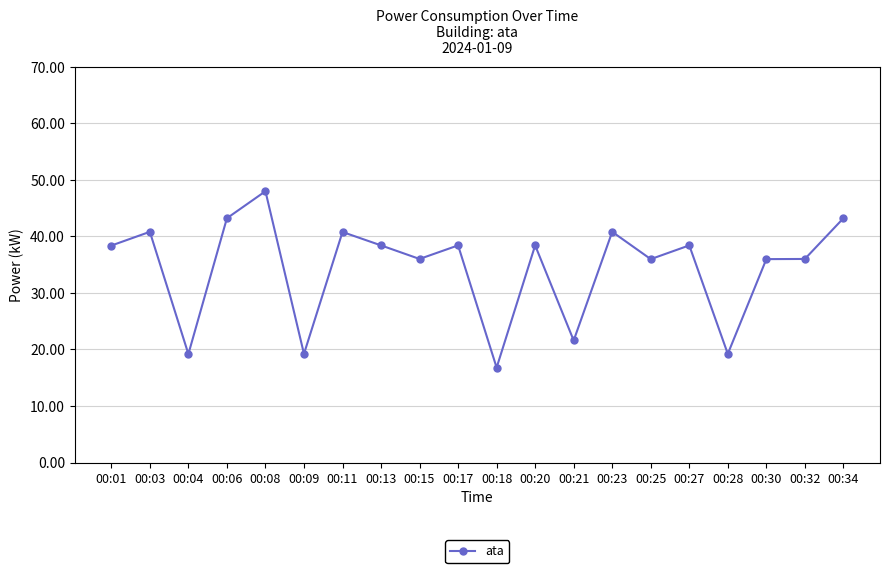

Is this an area chart (filled region under the line)?

No